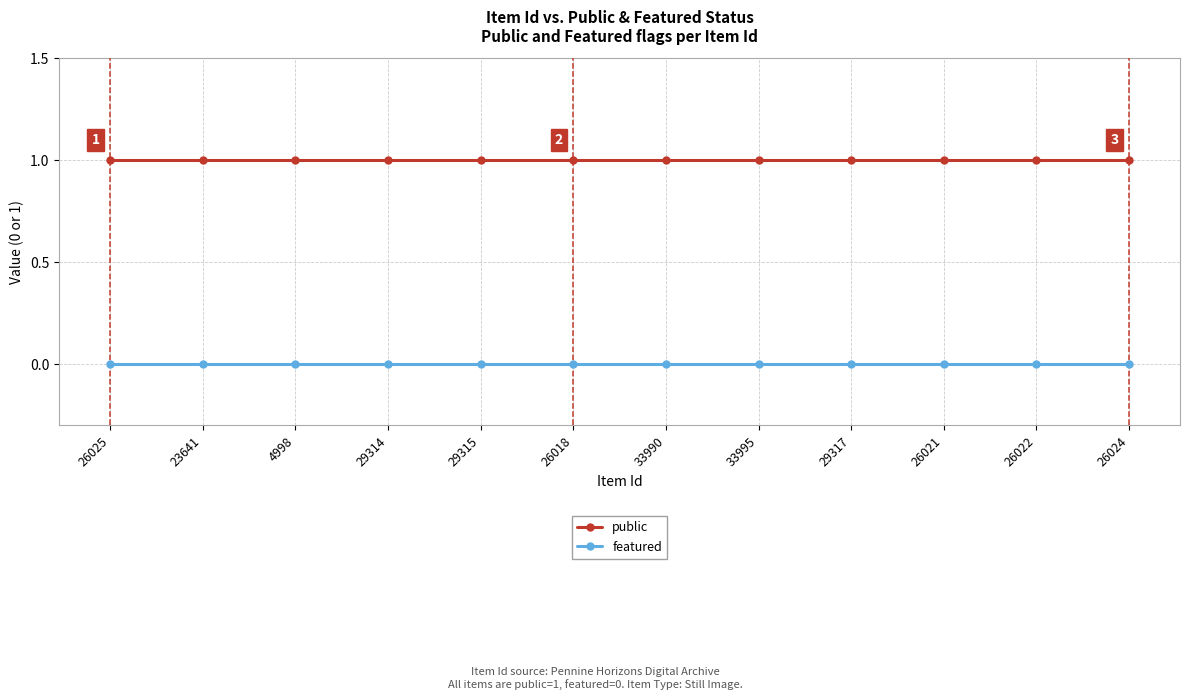

What is the approximate value of public at 26024?

1